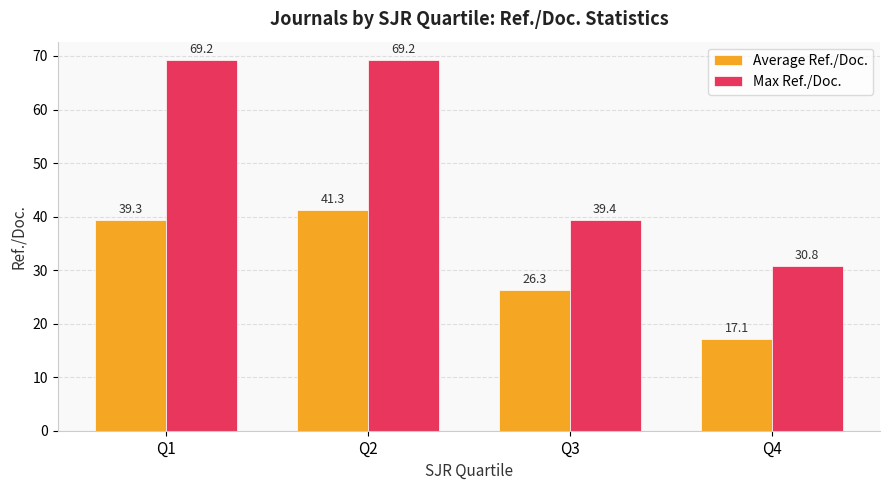

The Average Ref./Doc. series shows 8.6 at Q2. True or false?

False